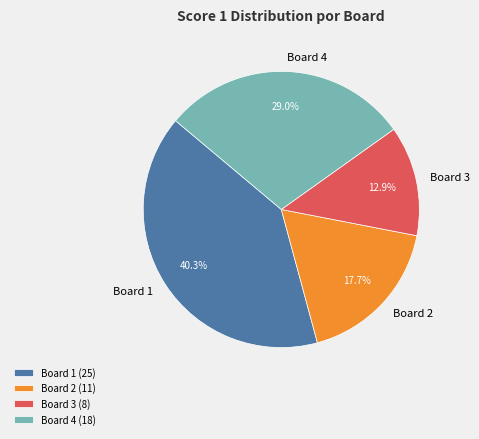

Is Board 1 the majority of the pie?

No